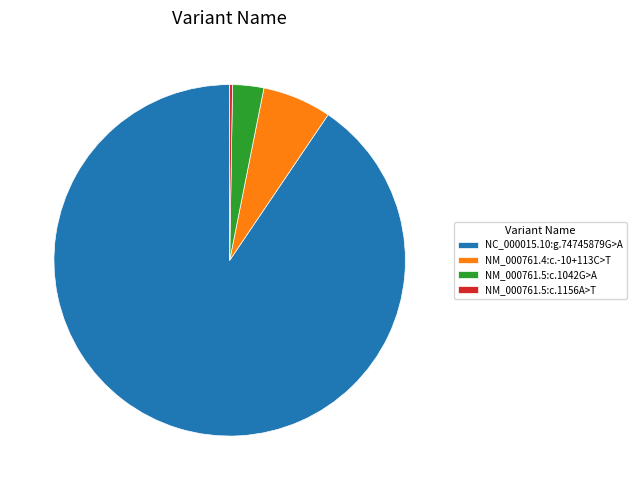

Does any single category account for the majority?

Yes